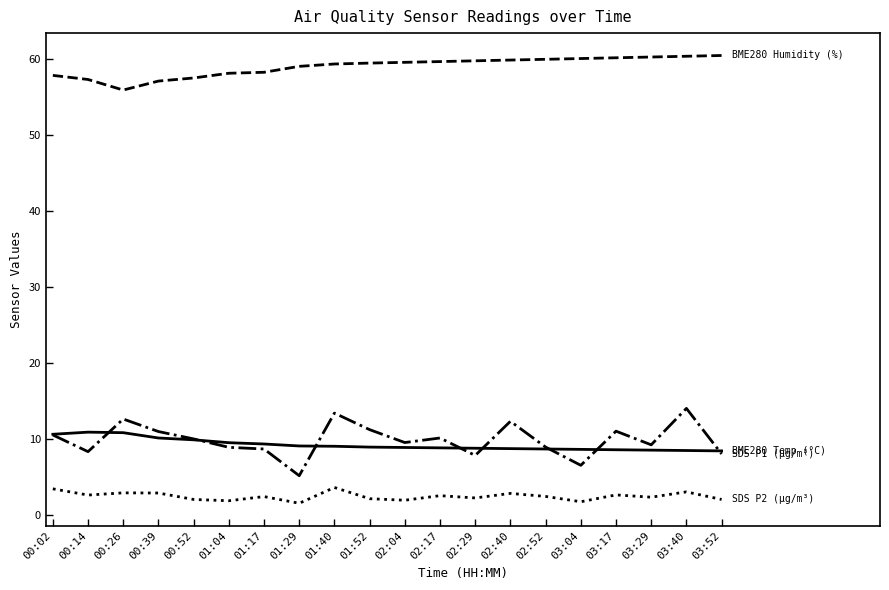

What is the total value across all series at 01:52?

81.7